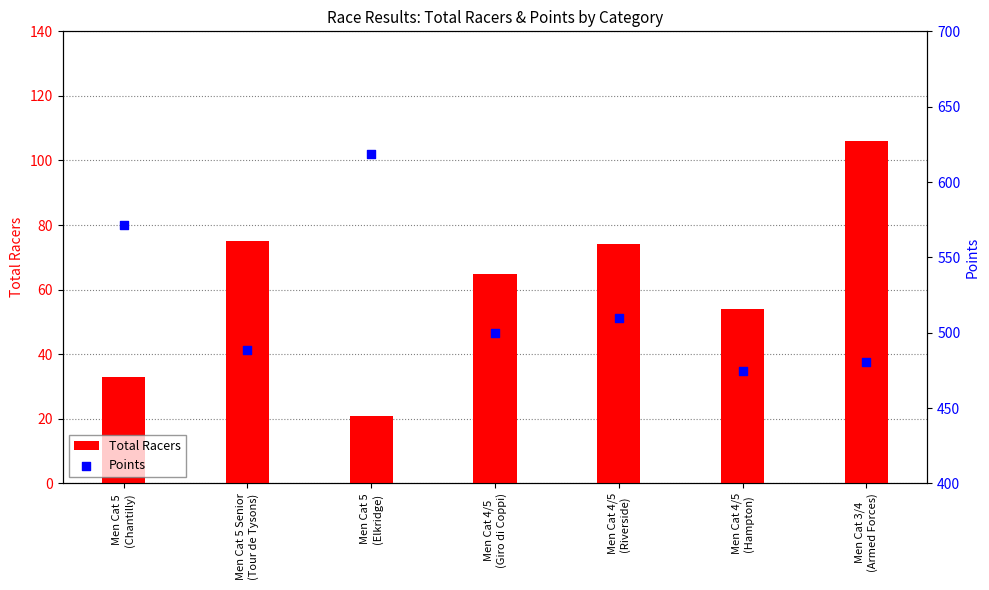

What are all the series names shown in the legend?

Total Racers, Points